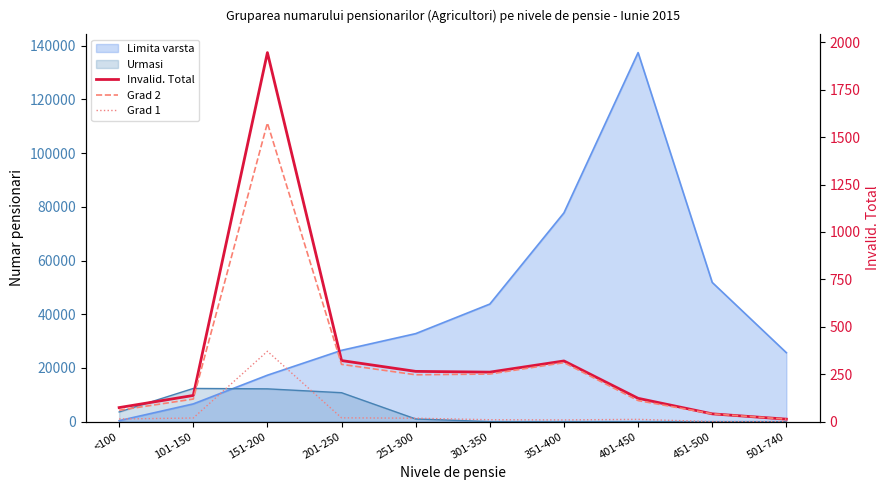

Does the chart display data point markers on the line(s)?

No